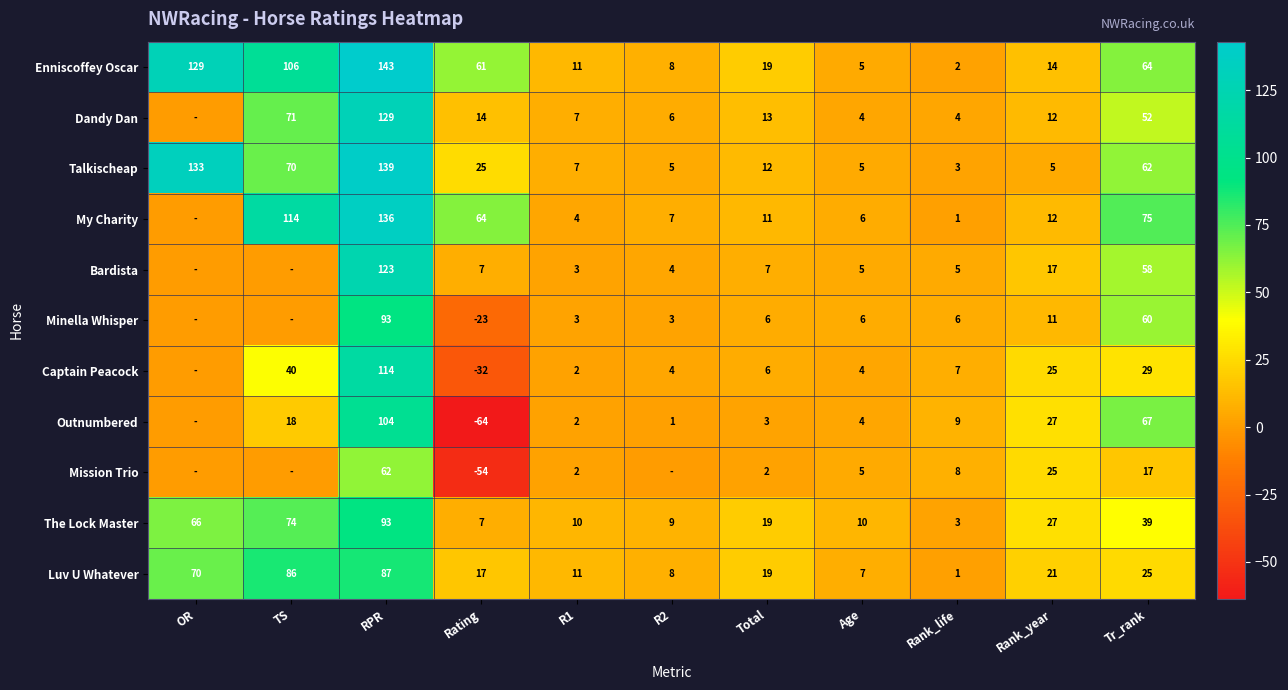

At which label is Enniscoffey Oscar closest to 72?

Tr_rank